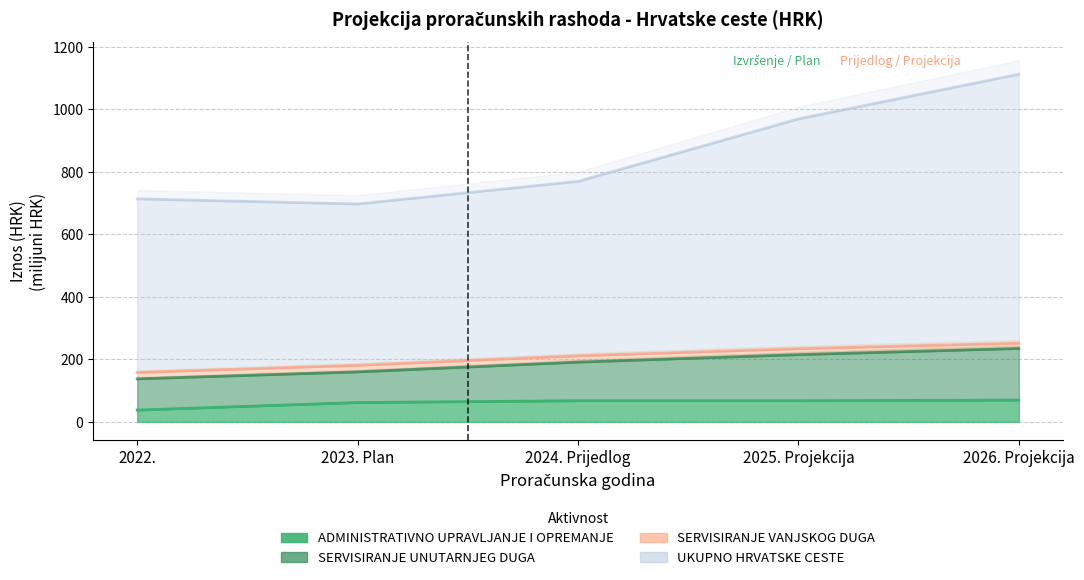

How many interior local valleys does the SERVISIRANJE VANJSKOG DUGA series have?

1